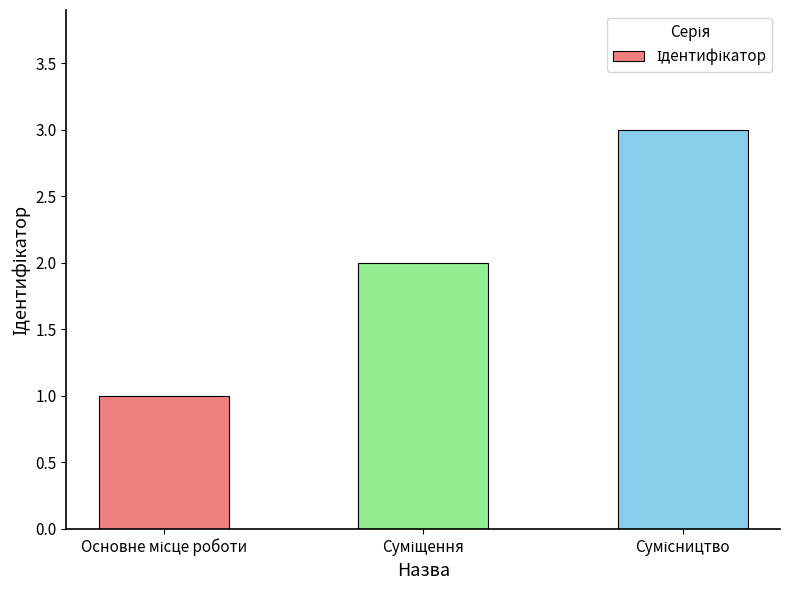

What is the sum of all values?

6